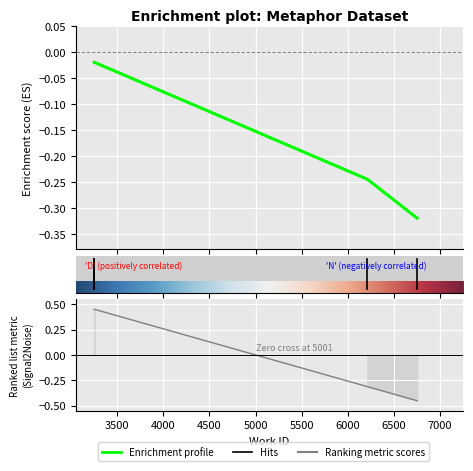

What is the sum of all values?

-0.6